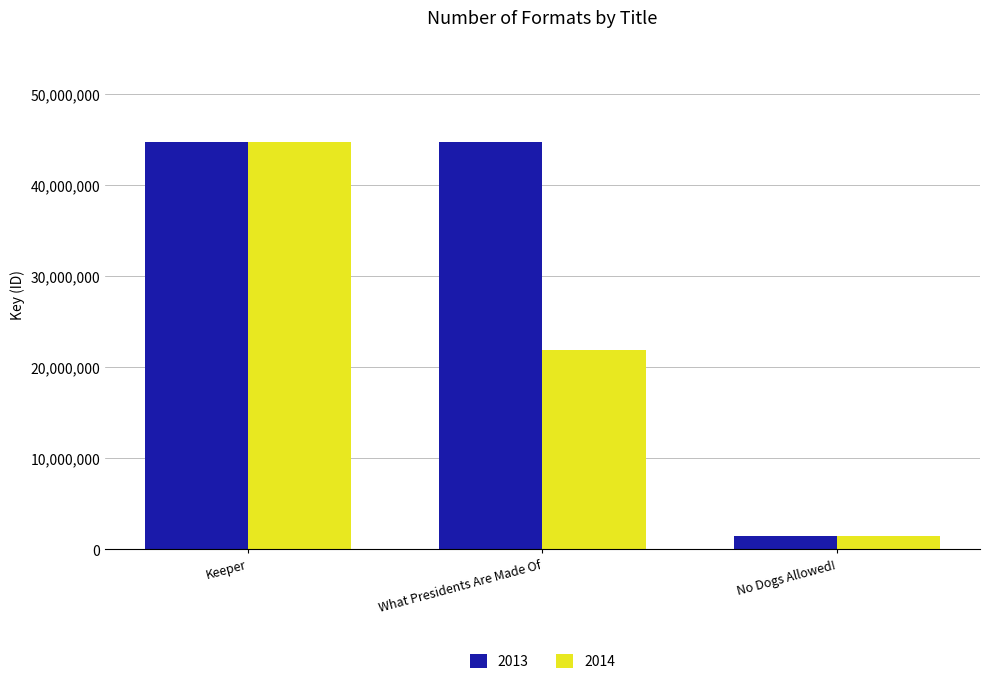

At which label does 2014 reach its peak?

Keeper